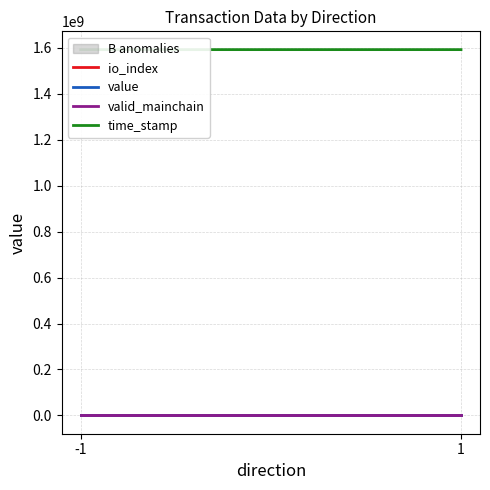

Between -1 and 1, which series saw the biggest shift?

time_stamp